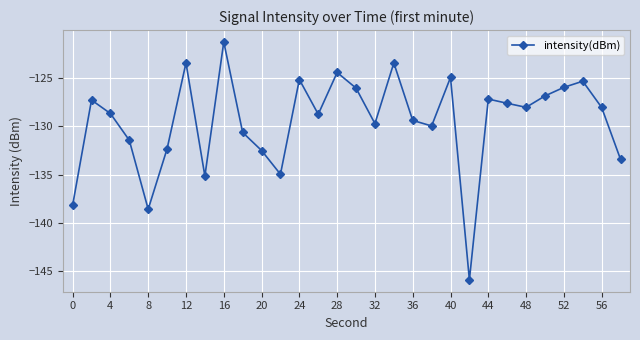

What is the minimum value shown in the chart?

-145.9